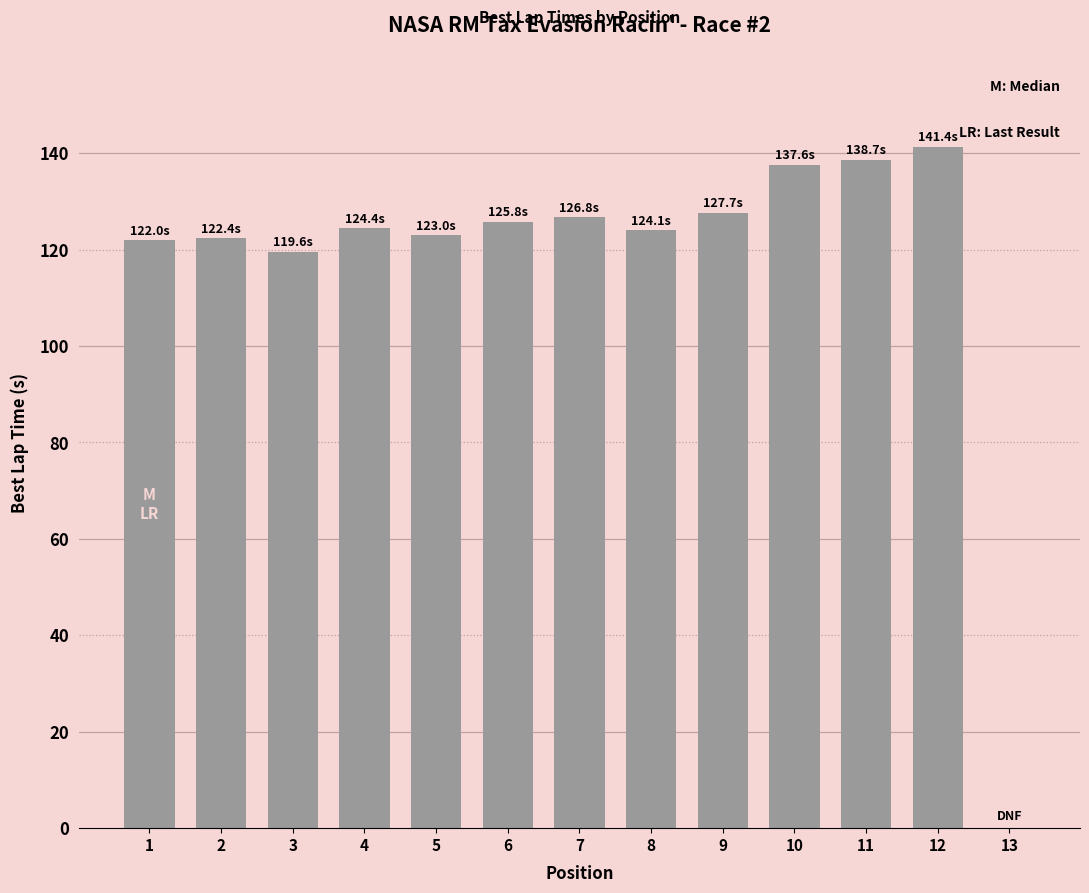

Approximately how many times larger is the value at 8 compared to 1?

1.0